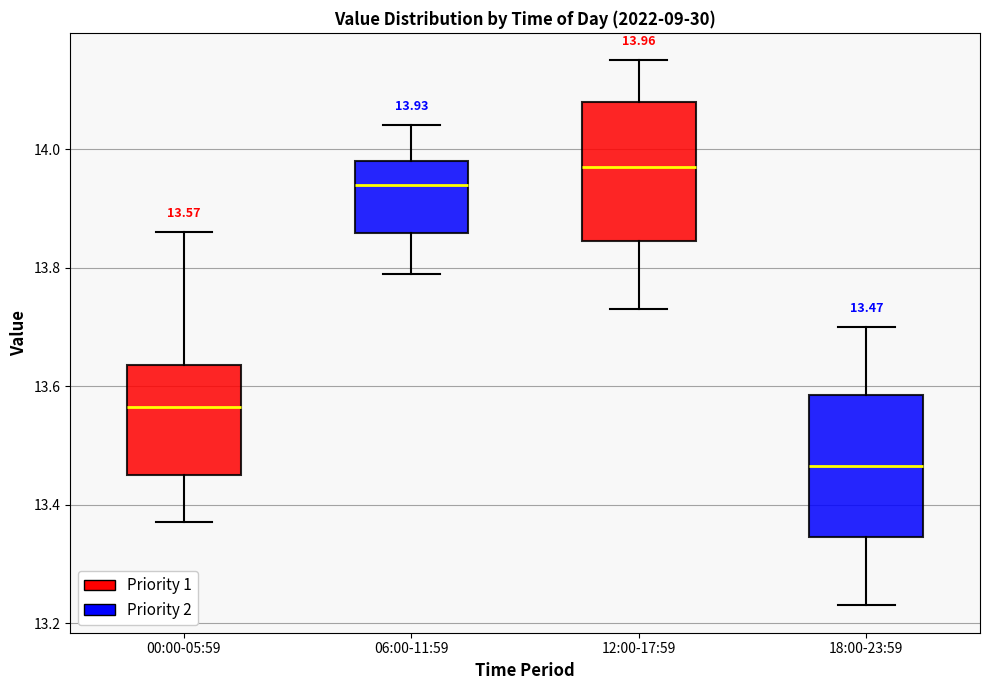

Which box has the highest median line?

12:00-17:59